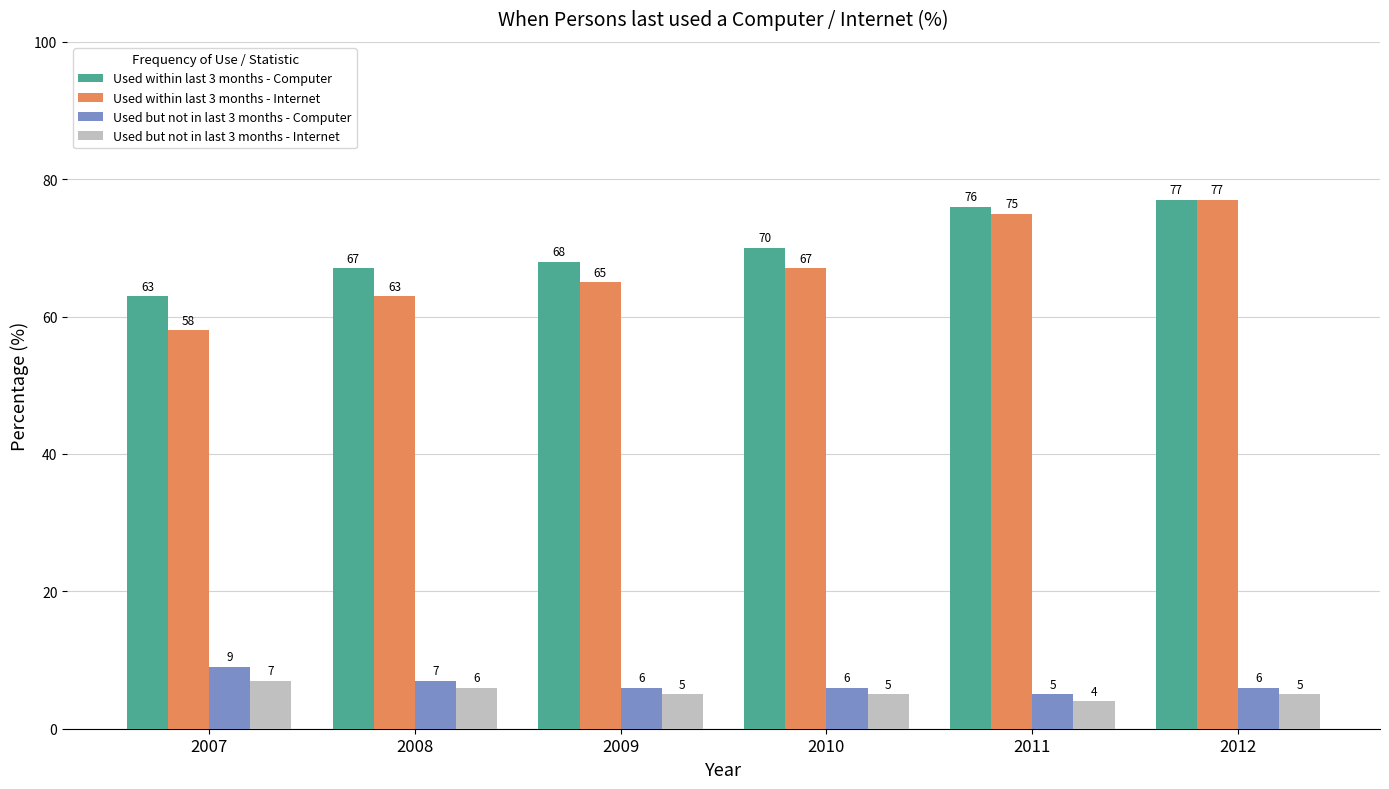

Reading left to right, what are all the values shown in this chart?

Used within last 3 months - Computer: 2007=63	2008=67	2009=68	2010=70	2011=76	2012=77
Used within last 3 months - Internet: 2007=58	2008=63	2009=65	2010=67	2011=75	2012=77
Used but not in last 3 months - Computer: 2007=9	2008=7	2009=6	2010=6	2011=5	2012=6
Used but not in last 3 months - Internet: 2007=7	2008=6	2009=5	2010=5	2011=4	2012=5